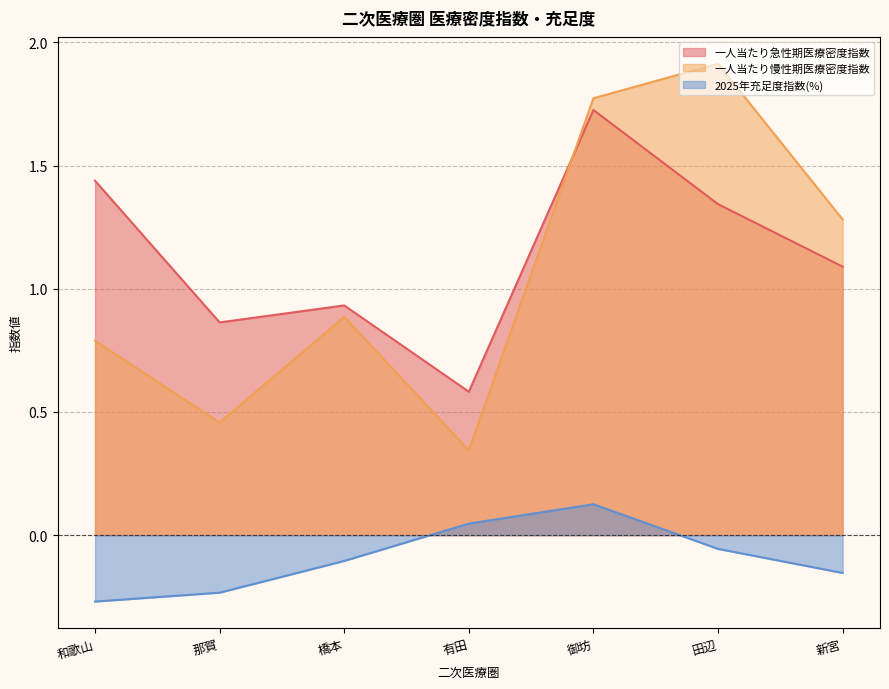

What is the maximum value shown in the chart?

1.9